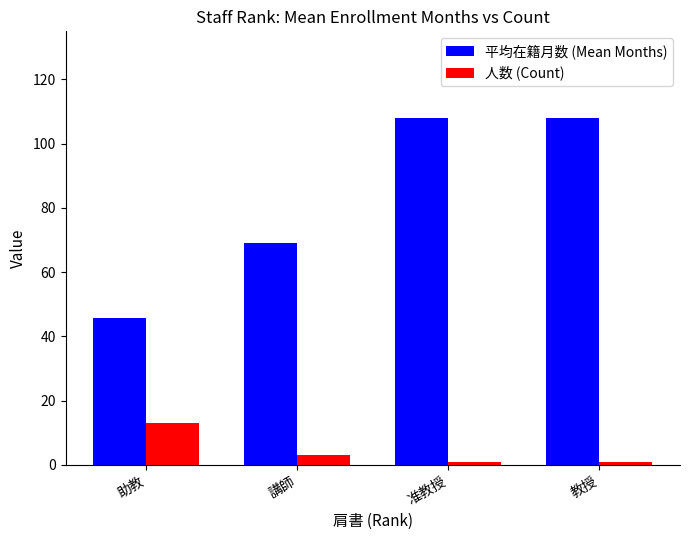

What is the label of the 4th bar from the right?

助教